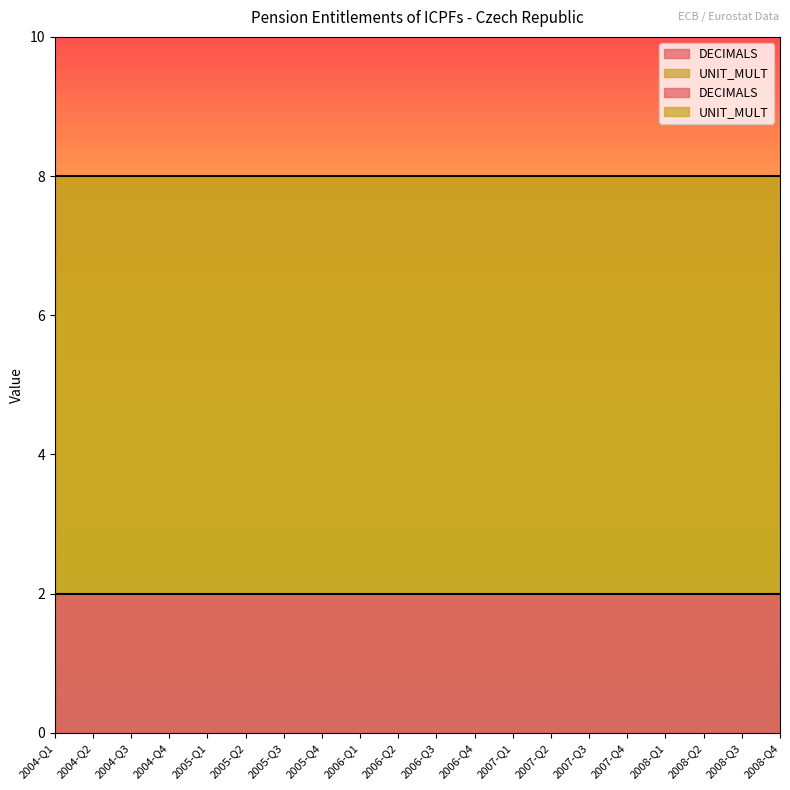

Which series has the largest total across all categories?

UNIT_MULT